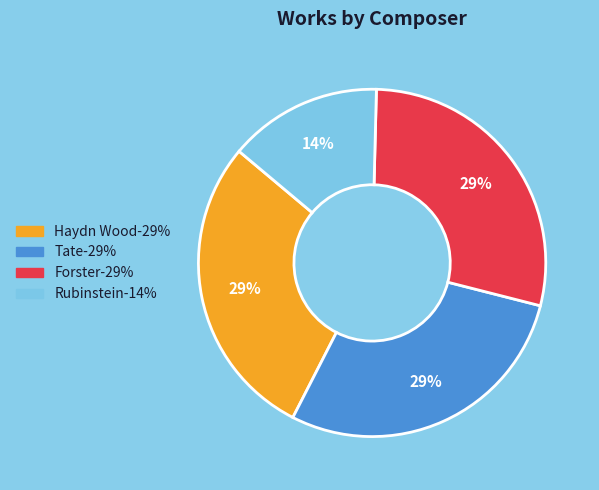

To the nearest percent, what is the average slice percentage?

25%